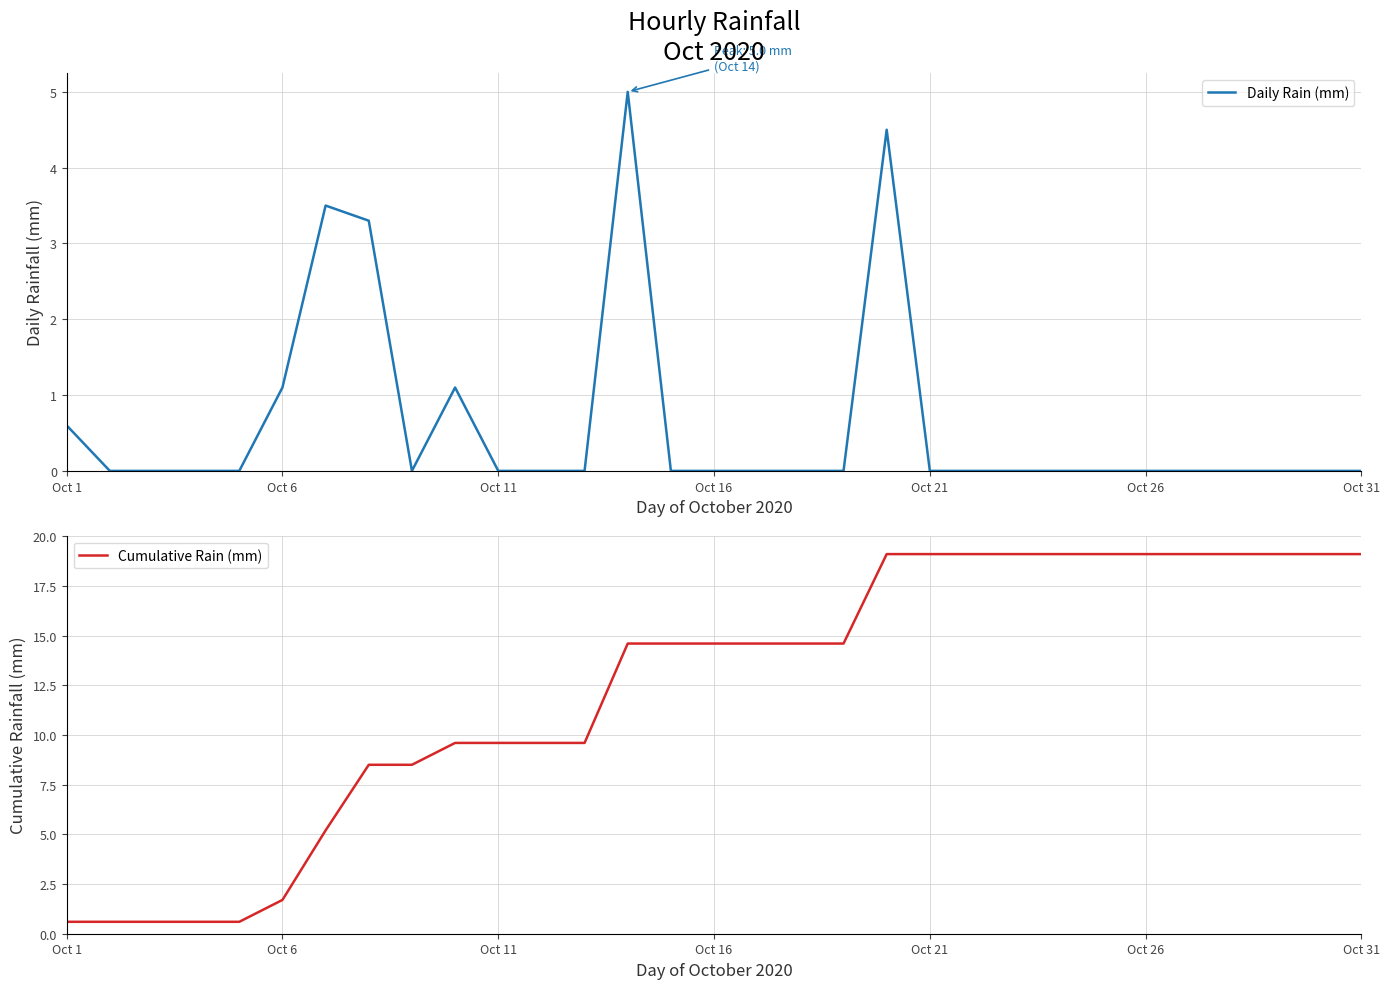

Is it true that Cumulative Rain (mm) equals 14.6 at 18?

True